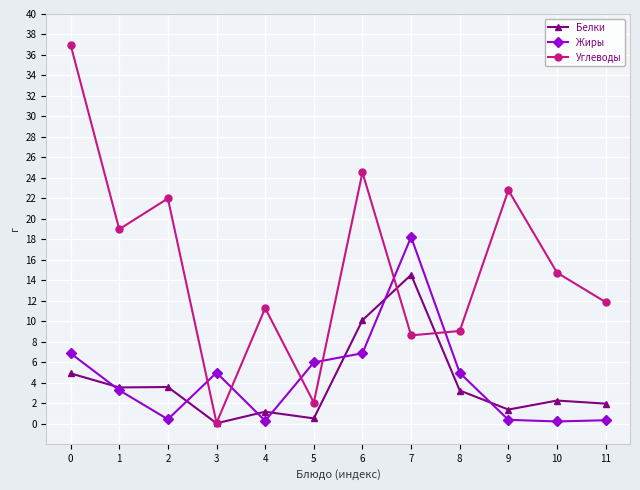

True or false: Белки has a value of 3.6 at 1.

True